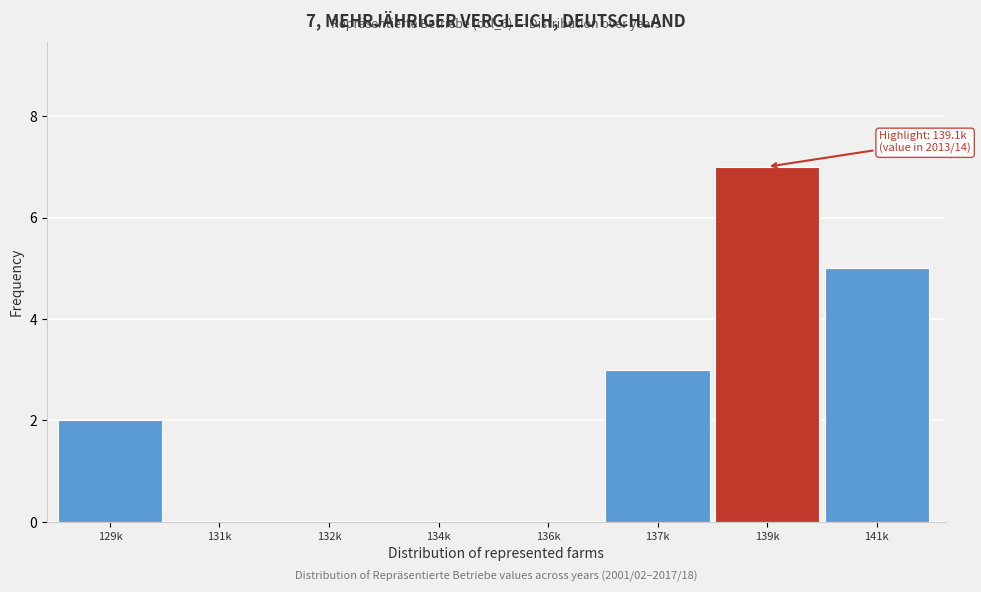

Reading left to right, extract all data points from this chart.

129k=2	131k=0	132k=0	134k=0	136k=0	137k=3	139k=7	141k=5